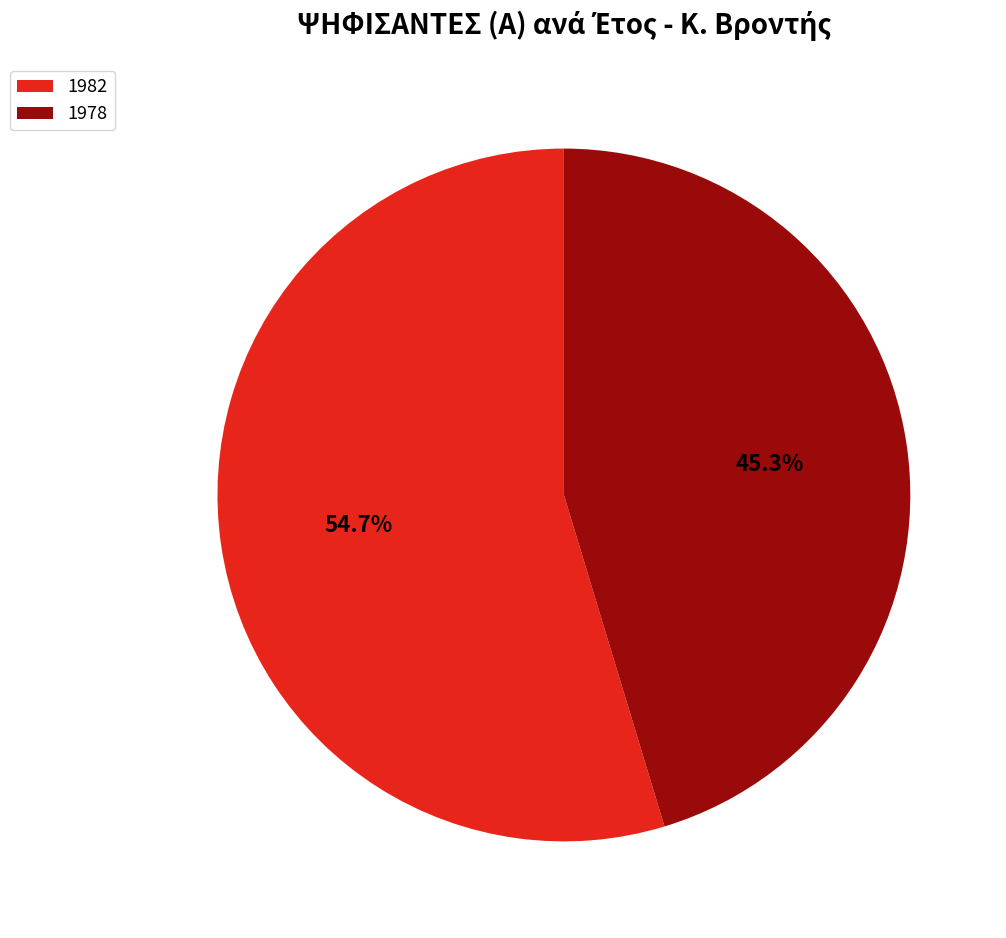

What is the smallest slice in the pie chart?

1978